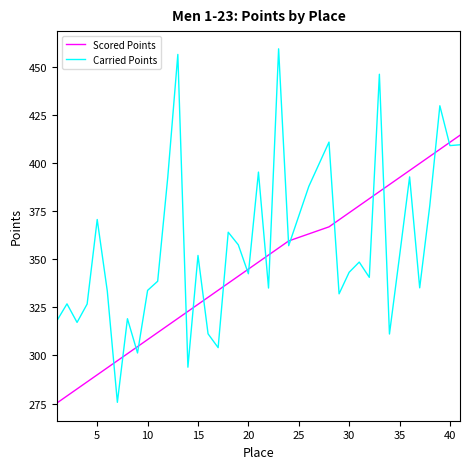

Which series has the largest total across all categories?

Carried Points